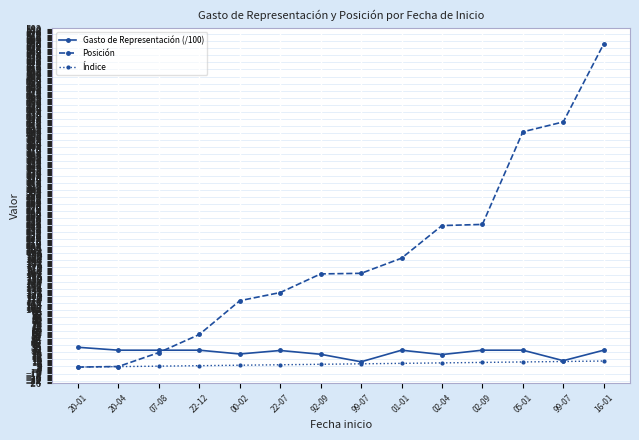

Where does the Gasto de Representación (/100) series first go above 30?

20-01